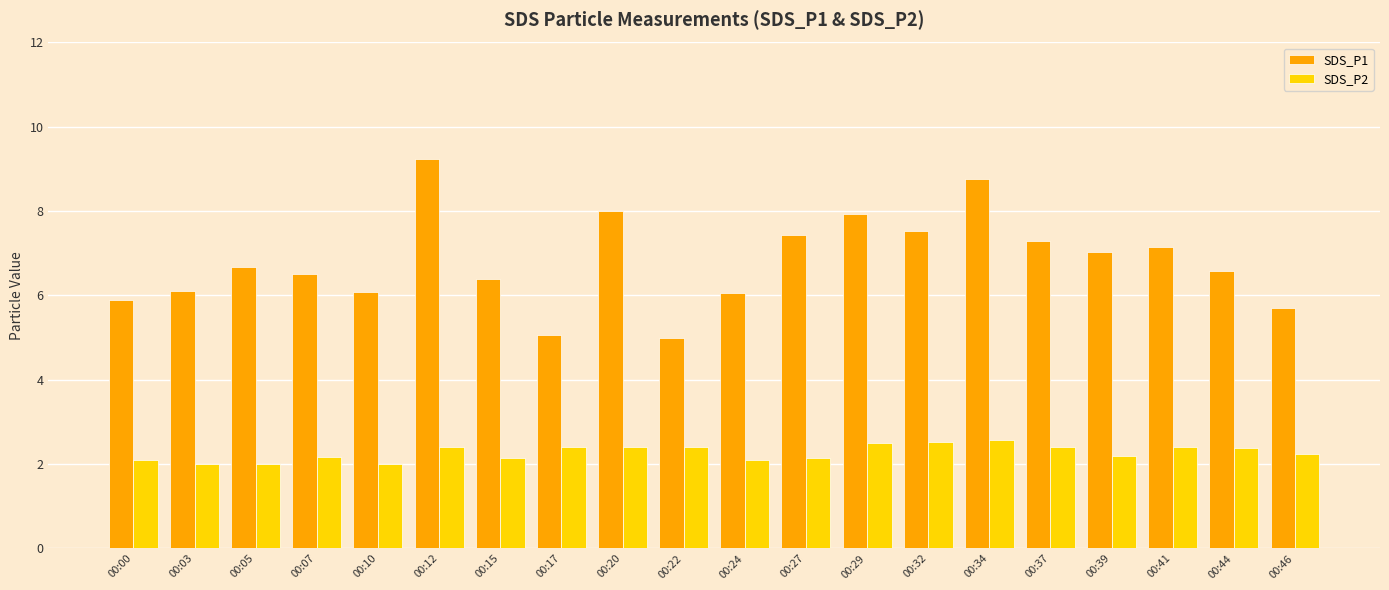

How many bars are there in total?

40